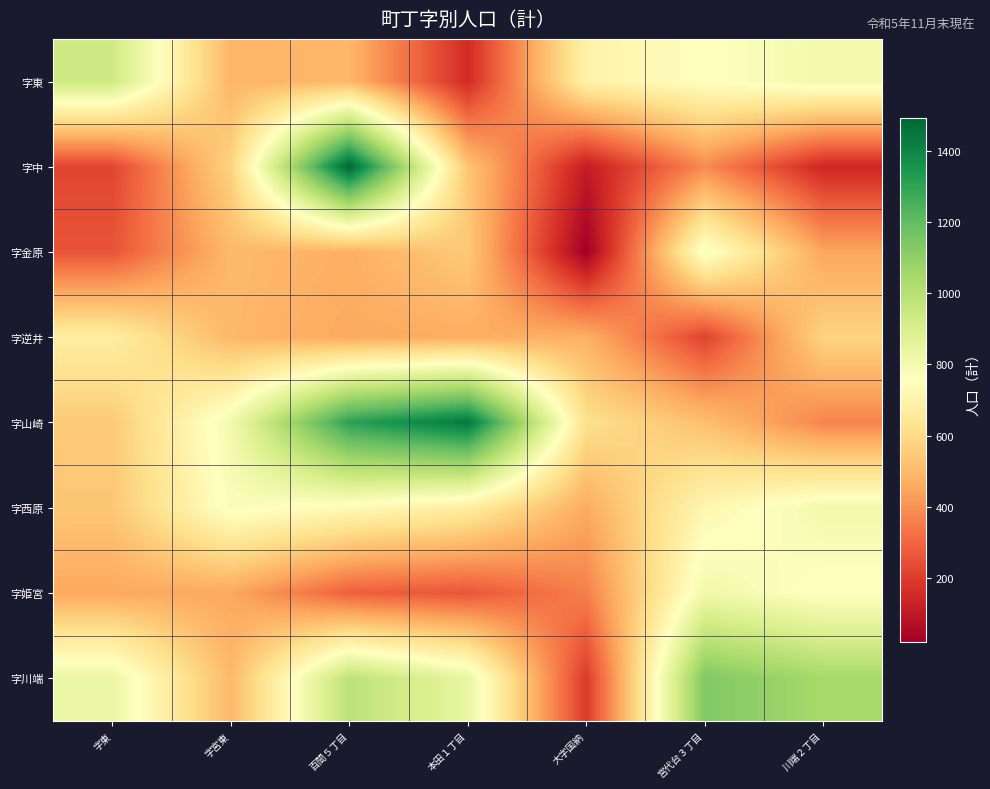

Which has a higher value, 本田１丁目 or 大字国納?

大字国納